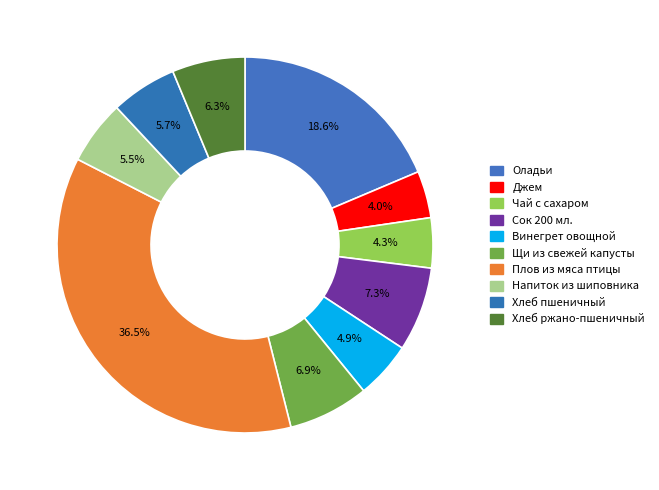

What is the change in value from Плов из мяса птицы to Напиток из шиповника?

-383.7